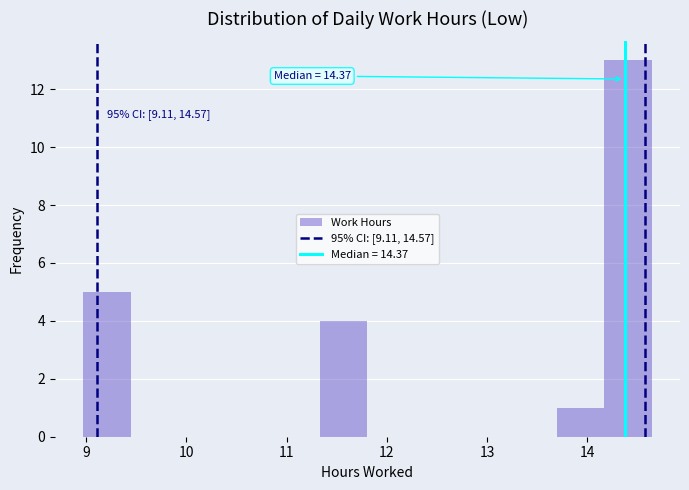

Over which range of the x-axis is the bar tallest?

14.2 to 14.6